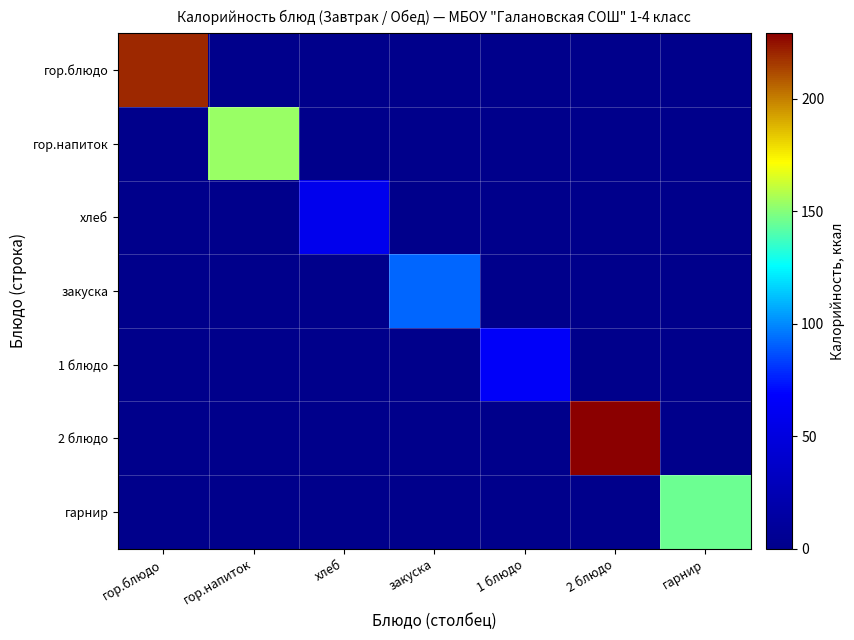

Which series has the widest spread of values?

2 блюдо